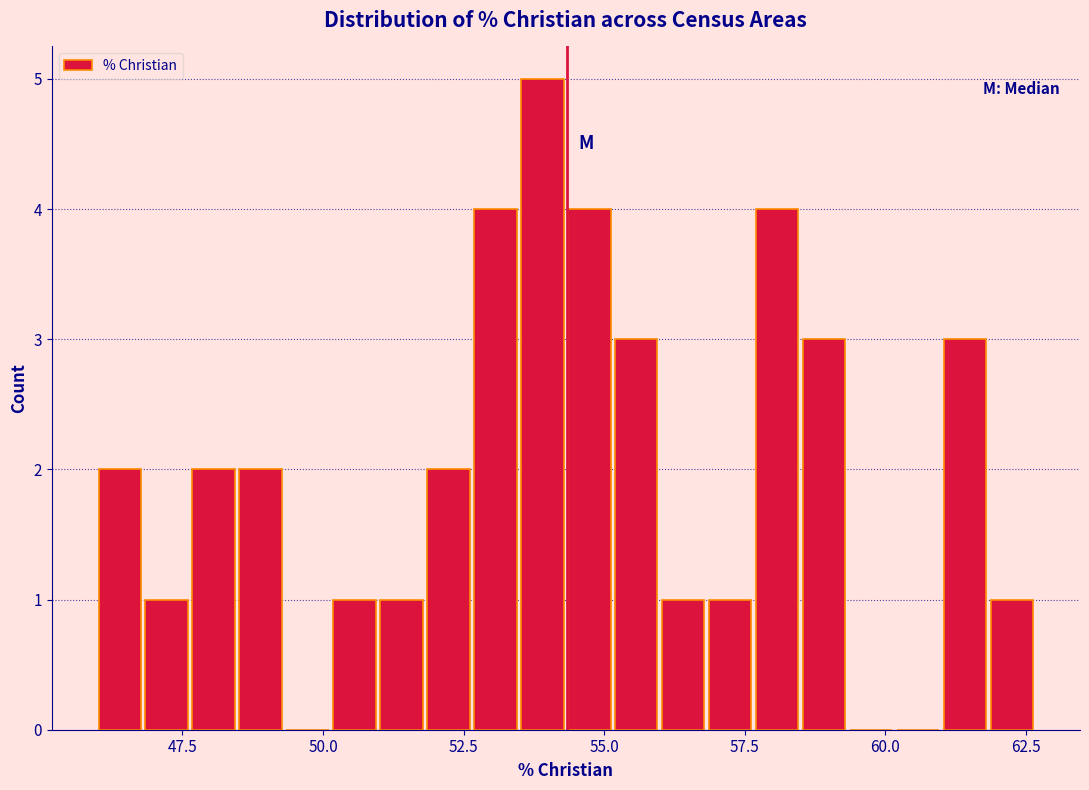

Read against the x-axis, roughly where is the centre of the tallest bar?

54.0